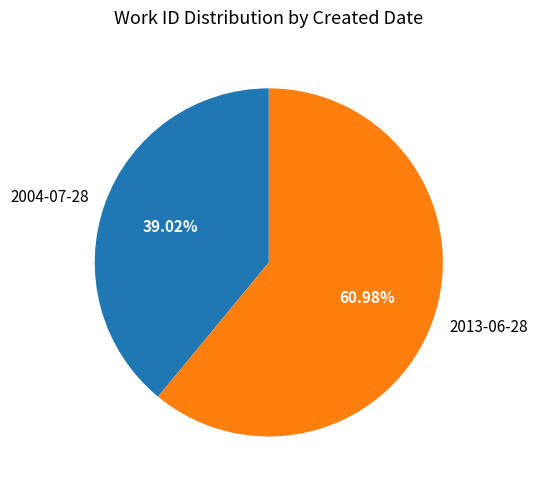

To the nearest percent, what is the average slice percentage?

50%